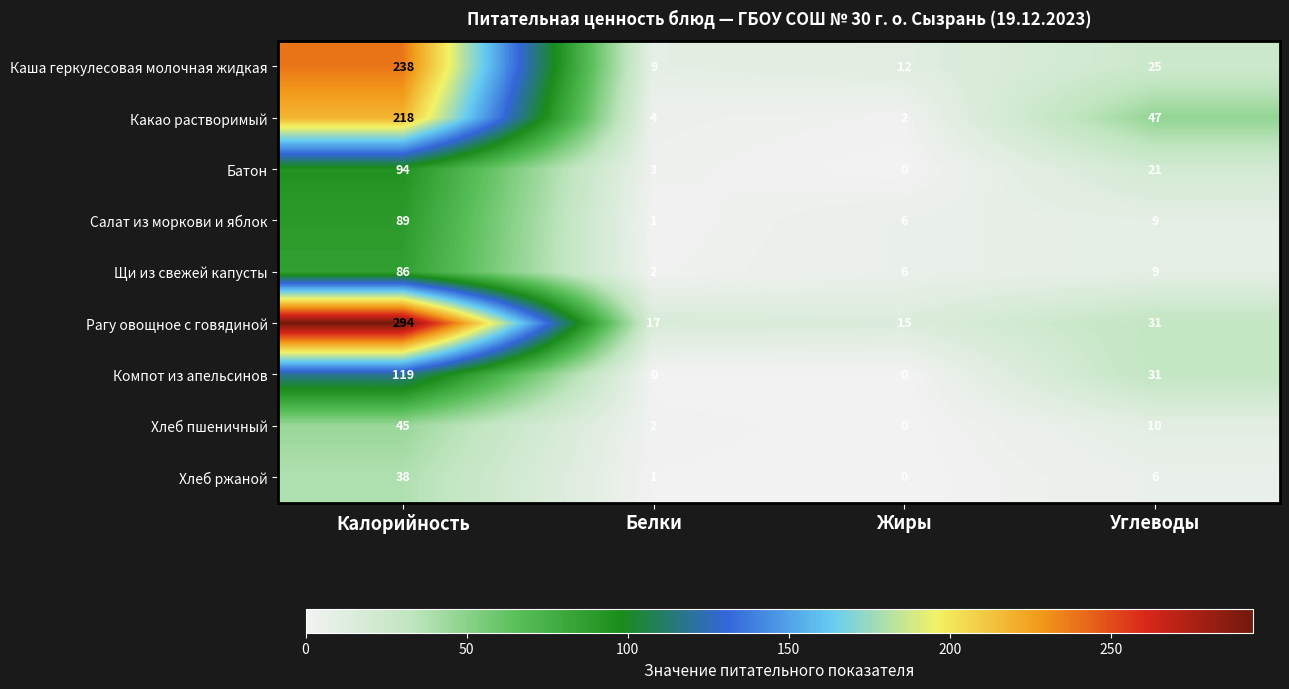

How many series are shown in this chart?

9